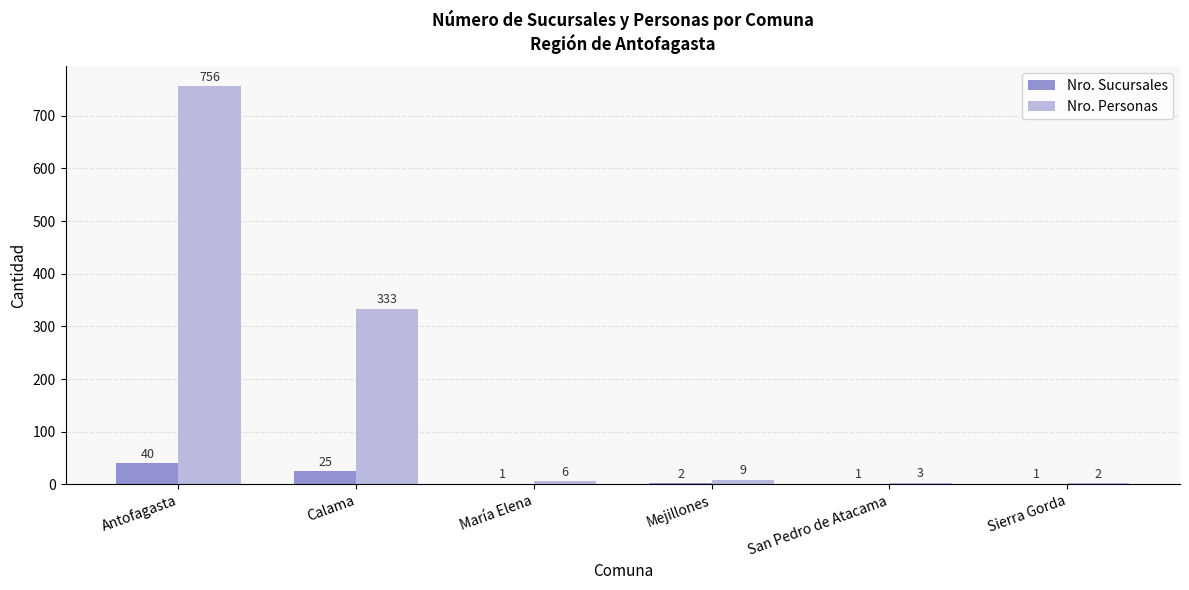

How many distinct data groups are displayed?

2